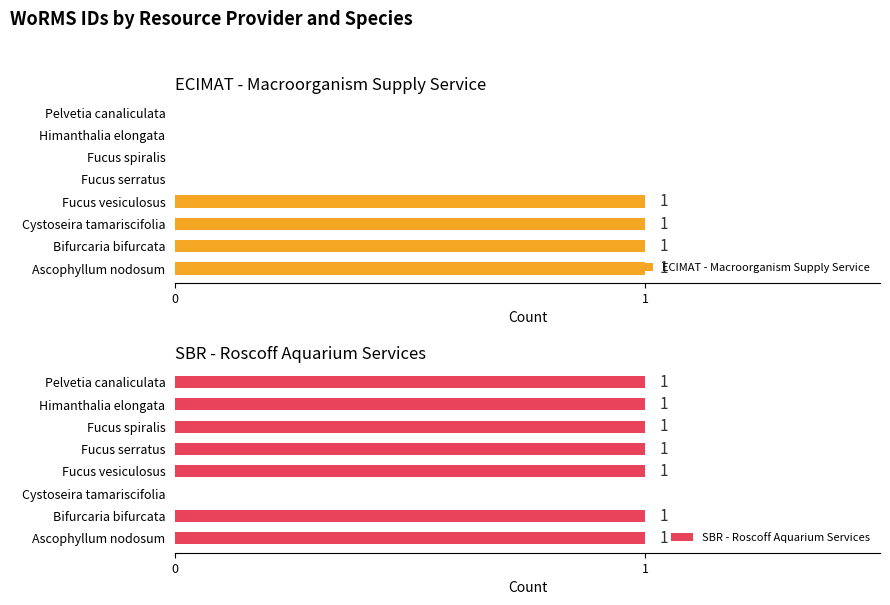

What is the difference between the maximum and second lowest values in the ECIMAT - Macroorganism Supply Service series?

1